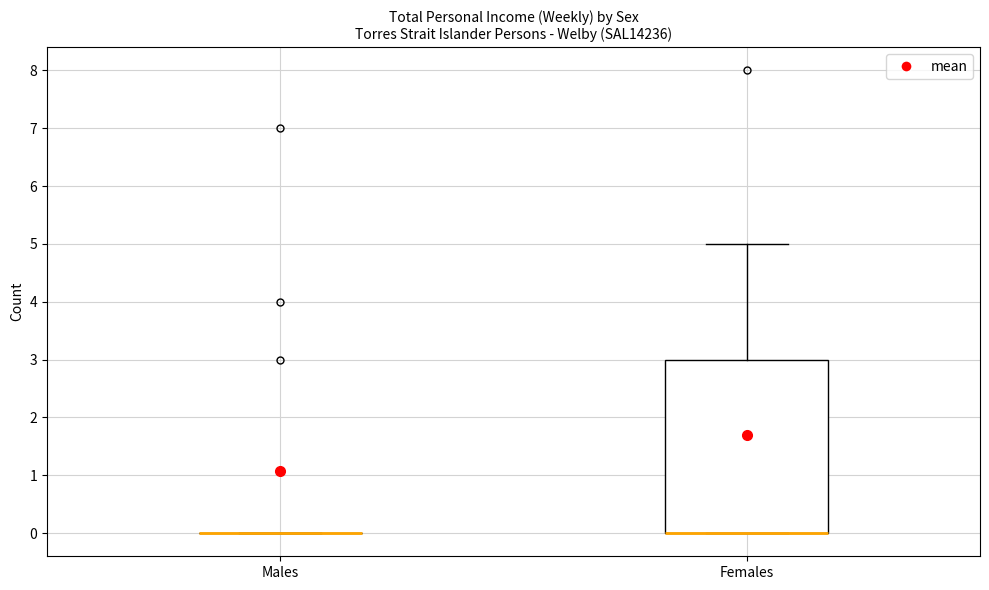

Reading left to right, transcribe this box plot: for each box, give where its median line is, the range the box spans, and where its two whiskers end, as read against the y-axis. The values are not printed on the chart, so give them approximately, as read against the axis.

Males: box collapsed to a line at 0, whiskers 0 to 0
Females: median 0 (drawn on the box's lower edge), box 0 to 3, whiskers 0 to 5